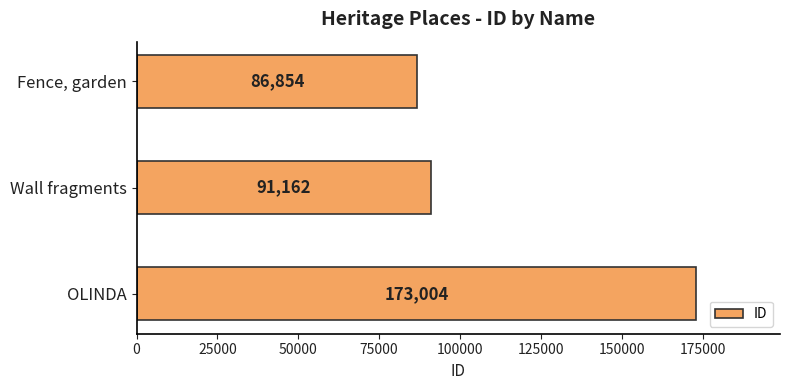

At which label is the value closest to 129929?

Wall fragments